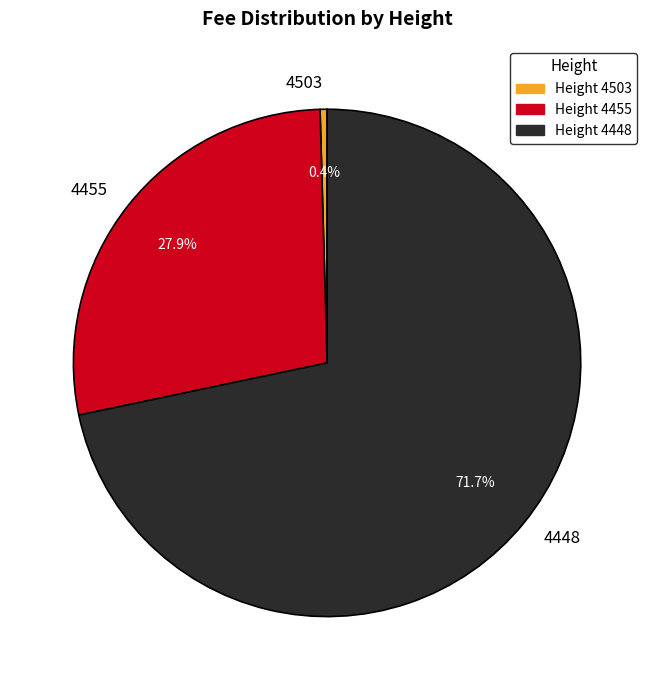

Which category has the smallest portion of the pie?

4503